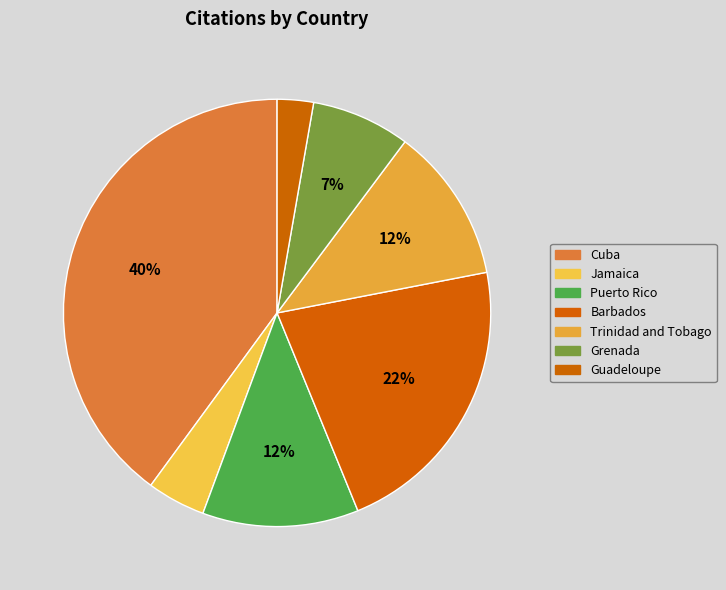

Count the number of slices in the pie.

7